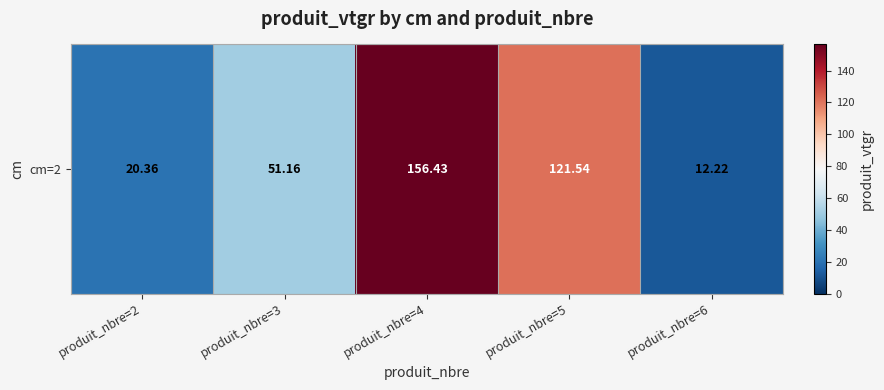

True or false: the data shows 20.4 at produit_nbre=2.

True